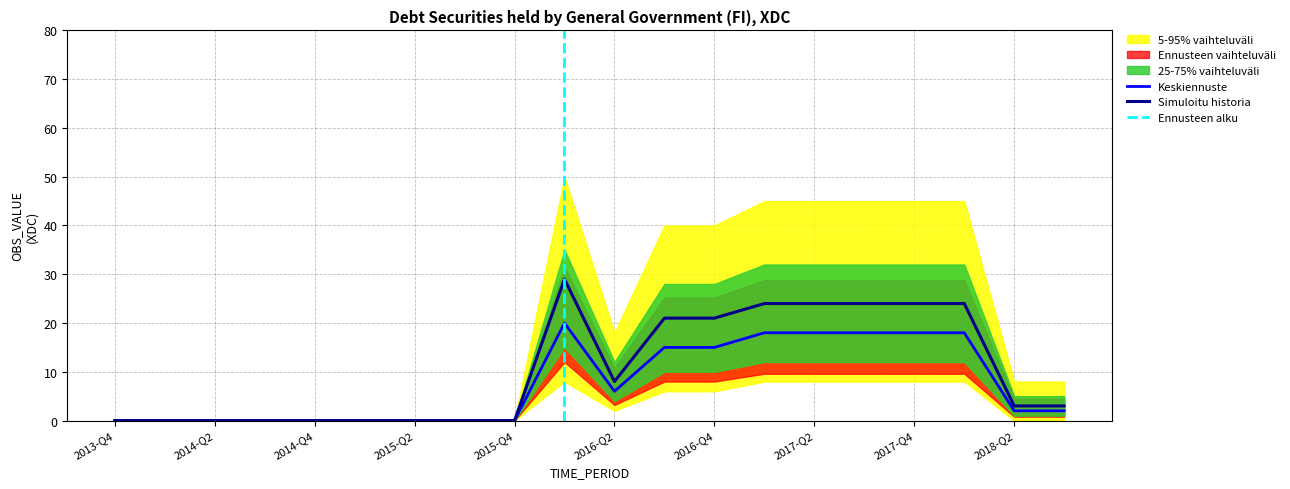

What is the label of the 11th point from the right?

2016-Q1